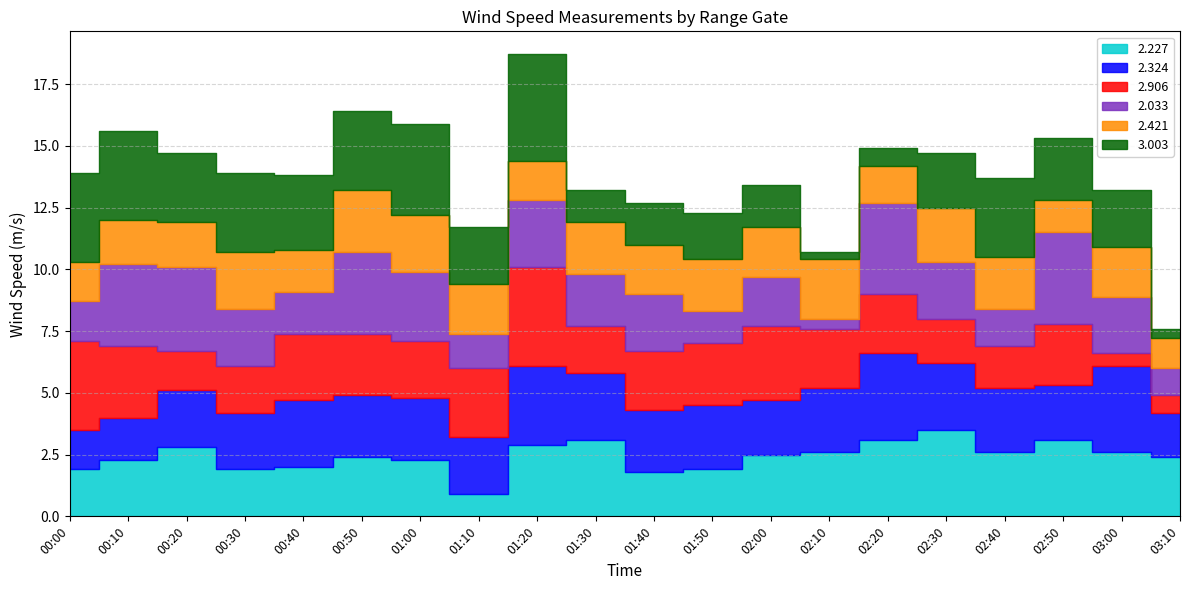

At which label is 2.324 closest to 2?

03:10